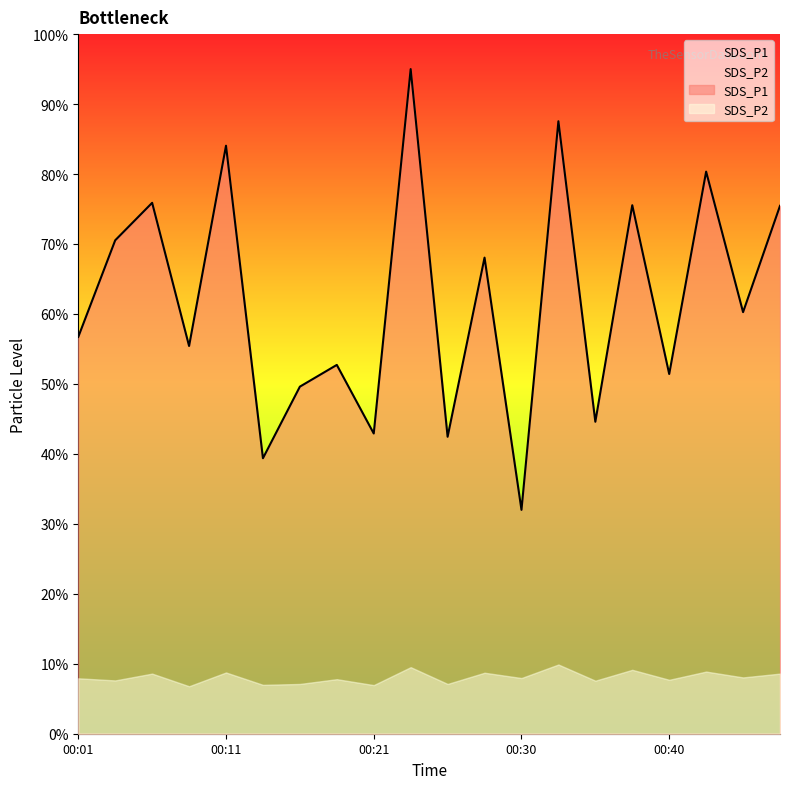

What is the greatest value displayed?

95.0